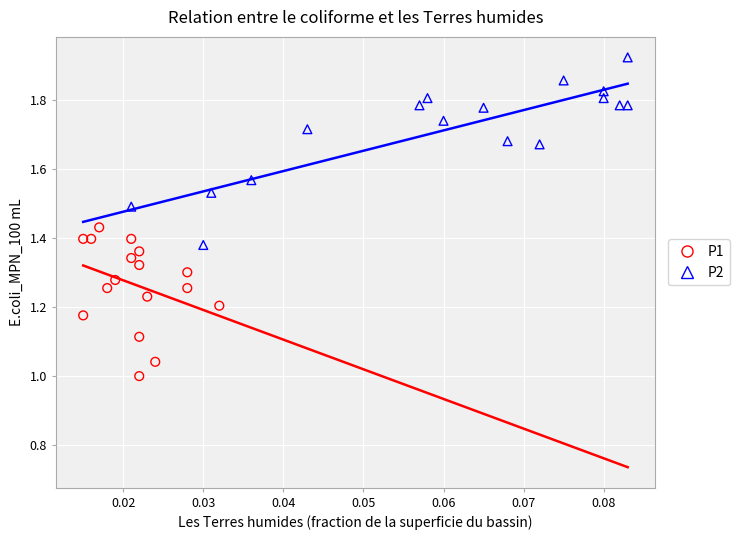

Which series has the largest Y range (max minus min)?

P2